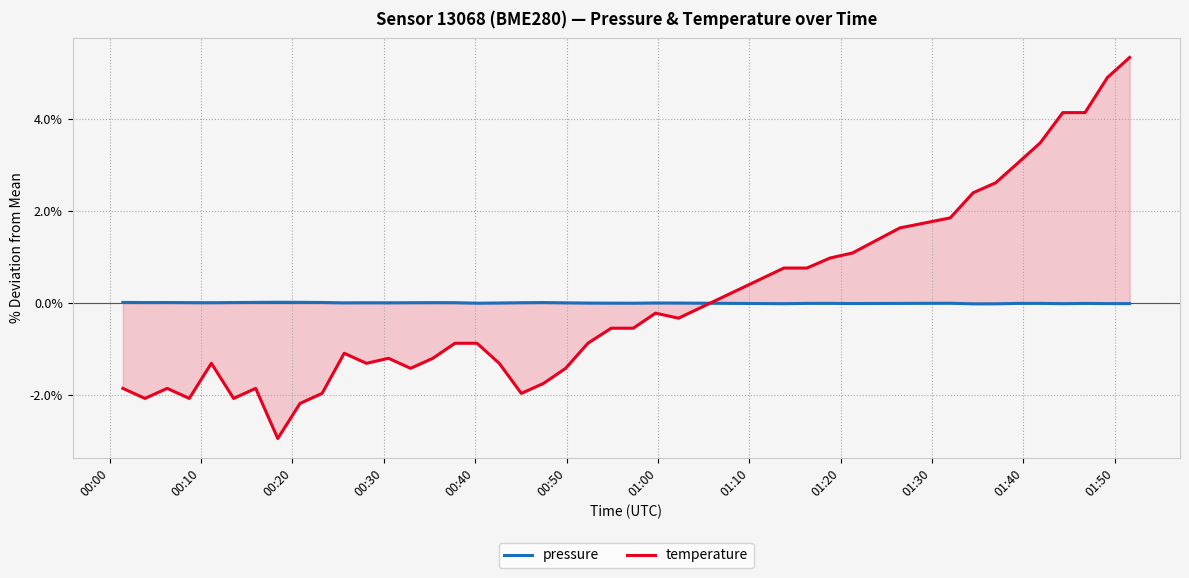

What is the difference between the maximum and minimum values in the temperature series?

8.3